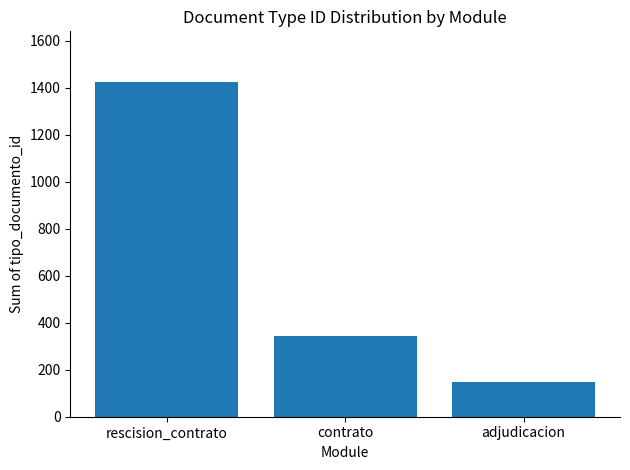

What is the sum of all values?

1917